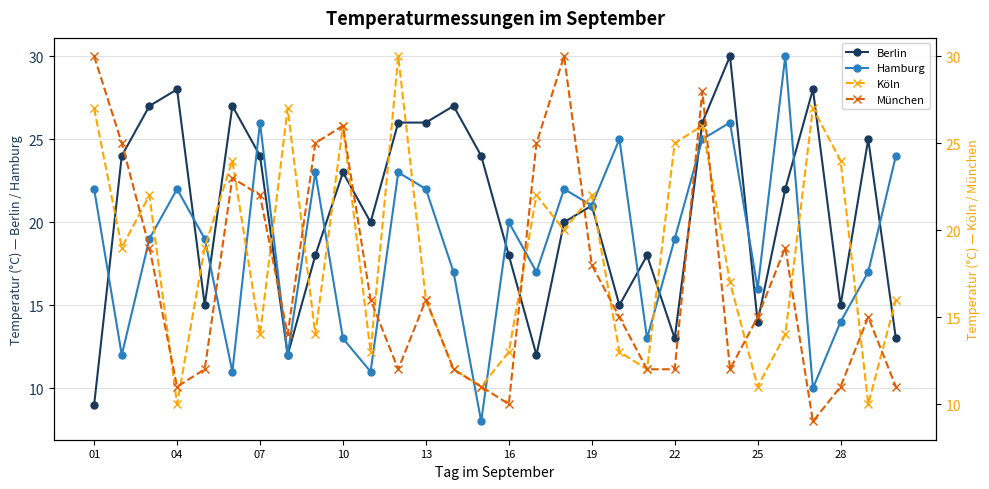

In Hamburg, how many points are lower than both neighbors (excluding endpoints)?

10